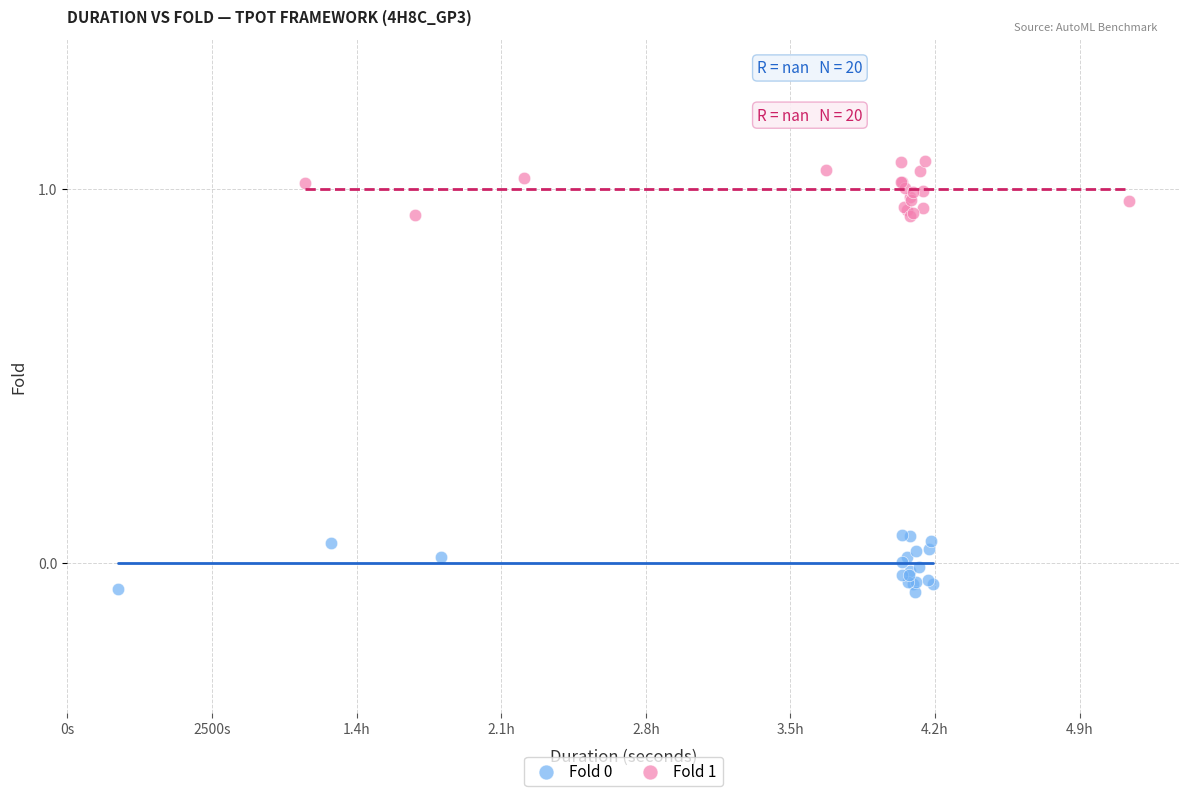

Which series reaches the maximum Y coordinate?

Fold 1